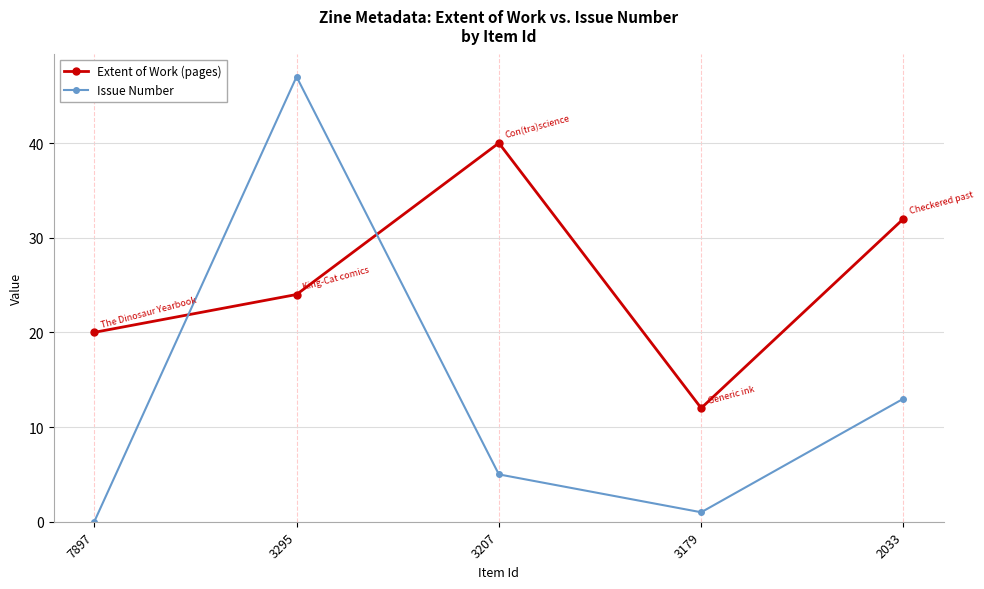

How many data points in Extent of Work (pages) are less than 24?

2